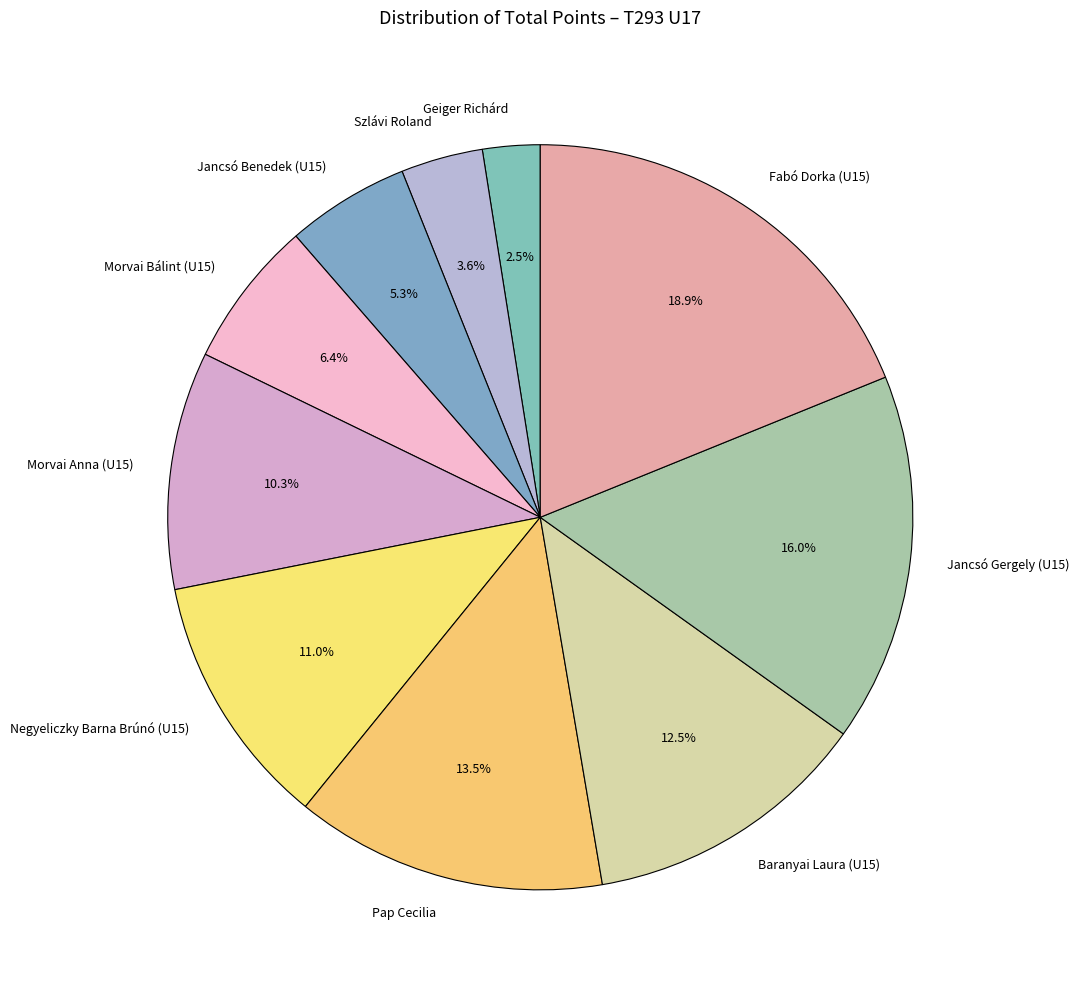

What percentage do Geiger Richárd and Jancsó Benedek (U15) together represent?

7.8%